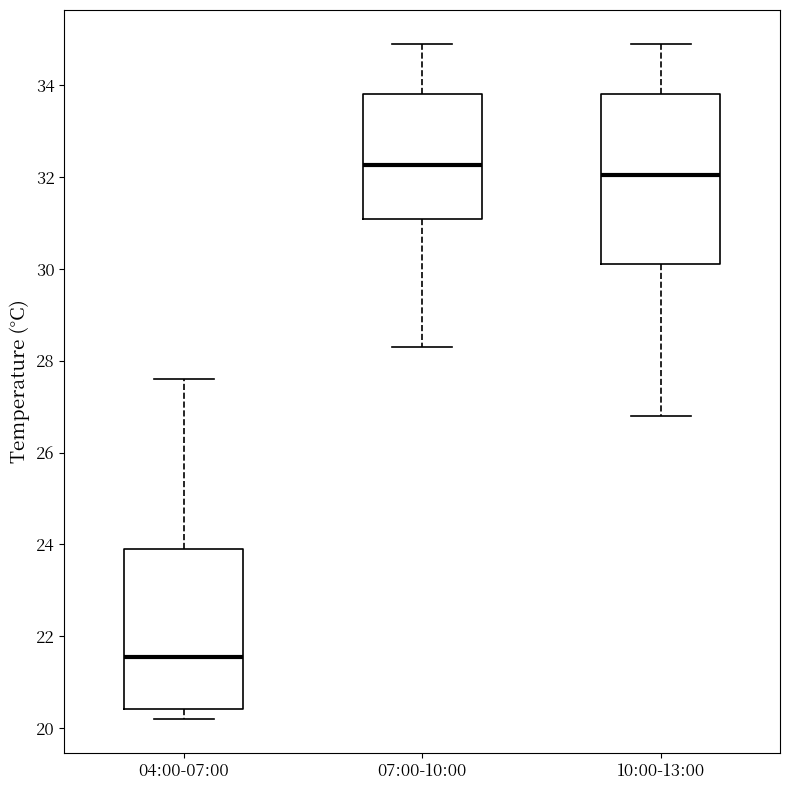

Reading left to right, transcribe this box plot: for each box, give where its median line is, the range the box spans, and where its two whiskers end, as read against the y-axis. The values are not printed on the chart, so give them approximately, as read against the axis.

04:00-07:00: median 21.6, box 20.4 to 24.0, whiskers 20.2 to 27.6
07:00-10:00: median 32.2, box 31.0 to 33.8, whiskers 28.4 to 35.0
10:00-13:00: median 32.0, box 30.2 to 33.8, whiskers 26.8 to 35.0